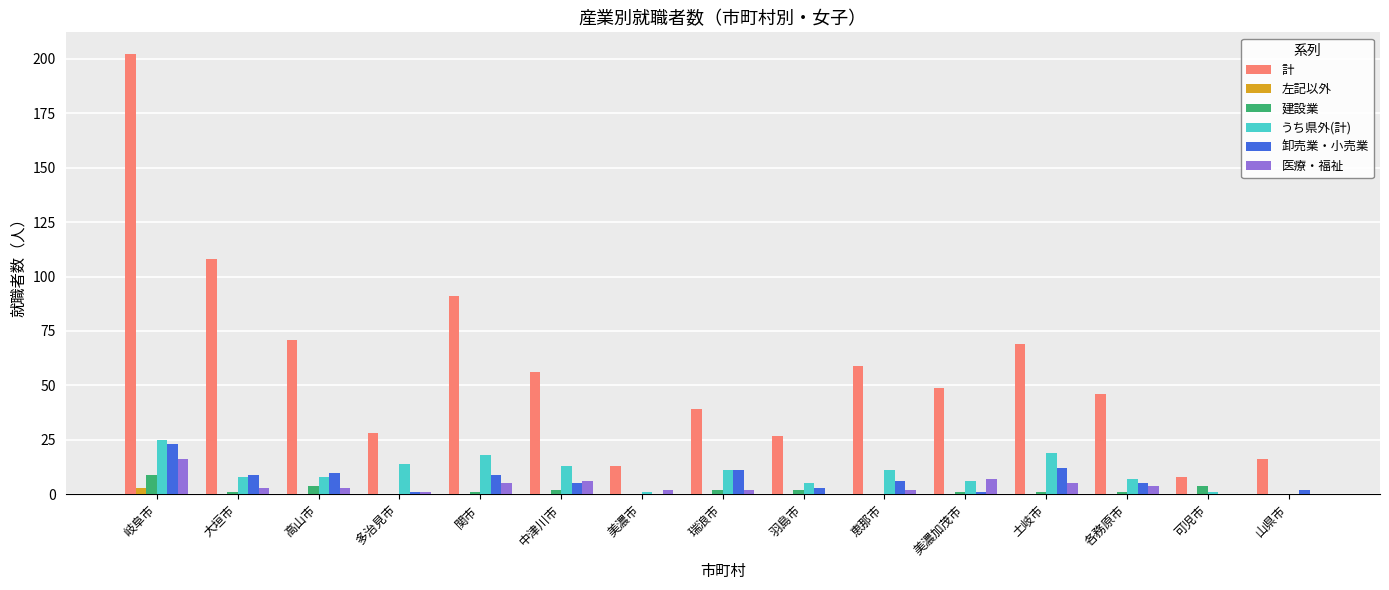

Between 恵那市 and 土岐市, which series saw the biggest shift?

計